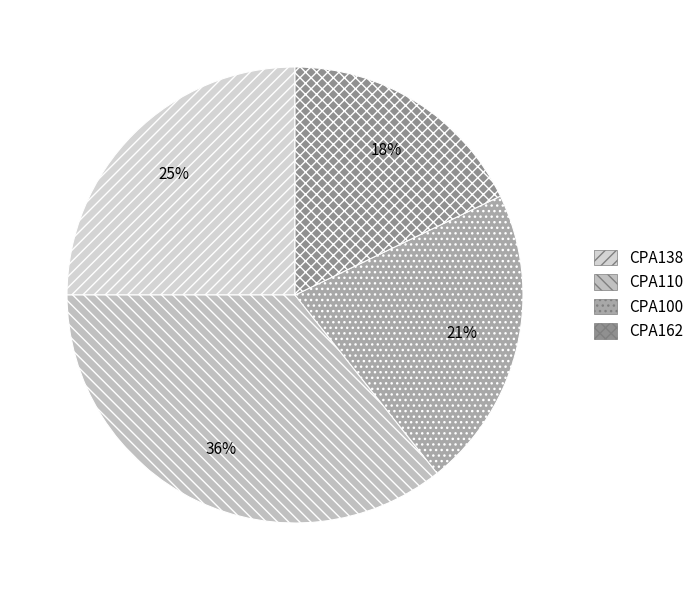

How many segments does this pie chart have?

4